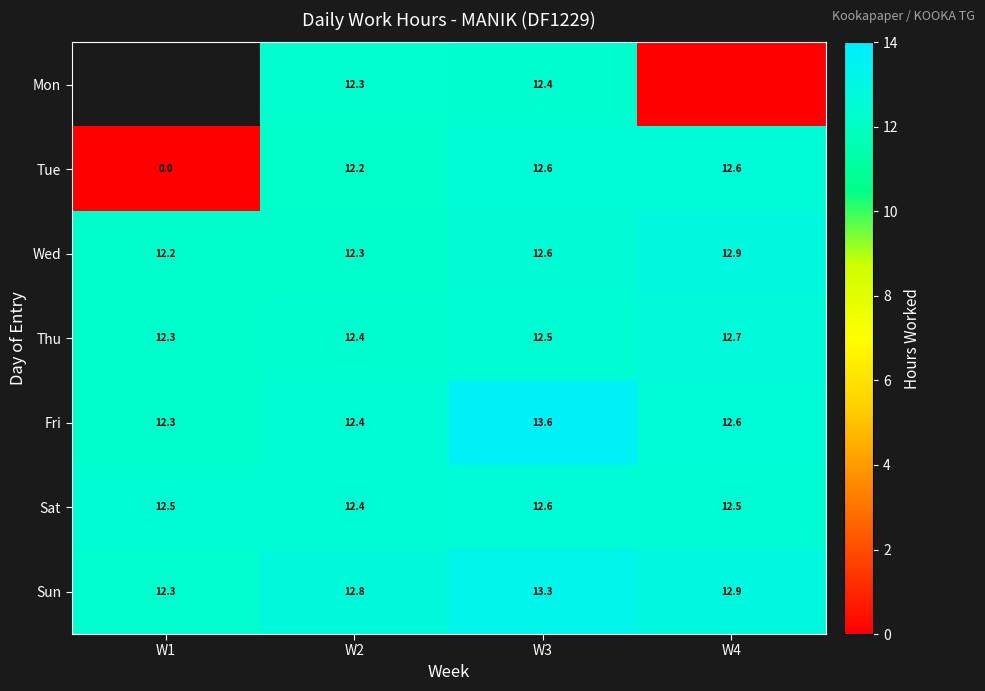

Where is Thu nearest to the value 12?

W1